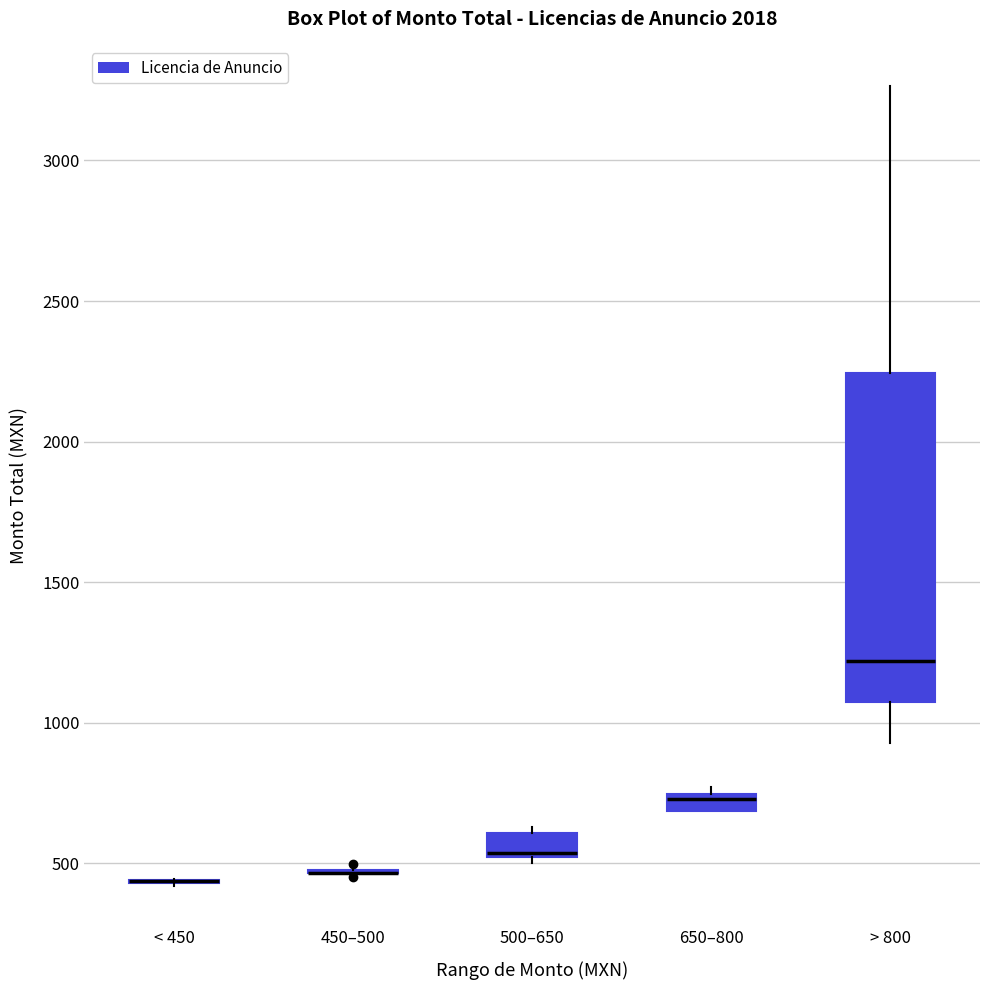

Comparing the boxes themselves (not the whiskers), which one is the tallest?

> 800